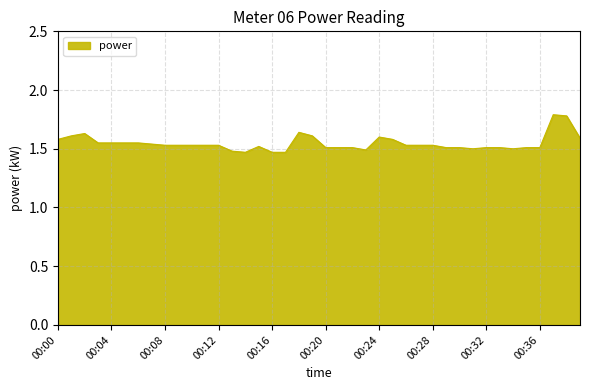

How many series are shown in this chart?

1